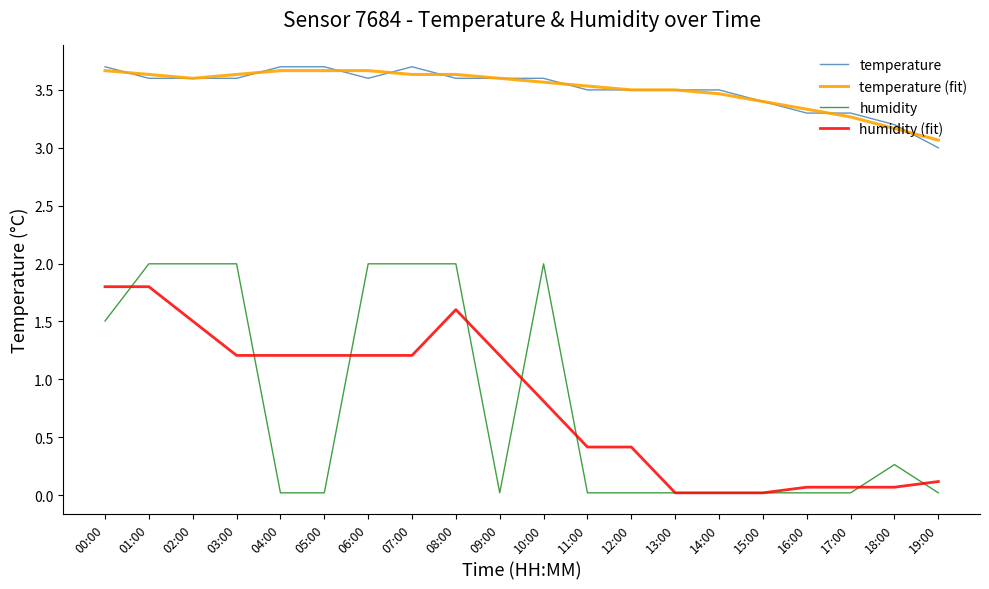

True or false: humidity (fit) has a value of 1.2 at 06:00.

True